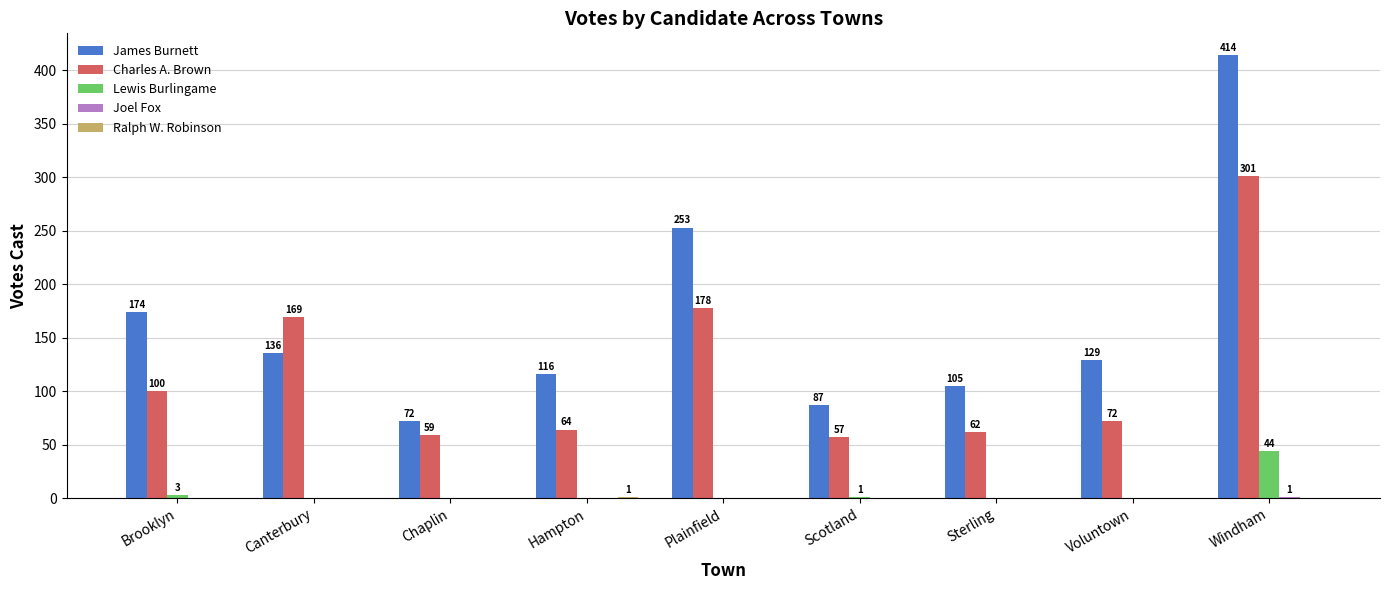

Is the value of Lewis Burlingame at Hampton greater than the value of James Burnett at Sterling?

No